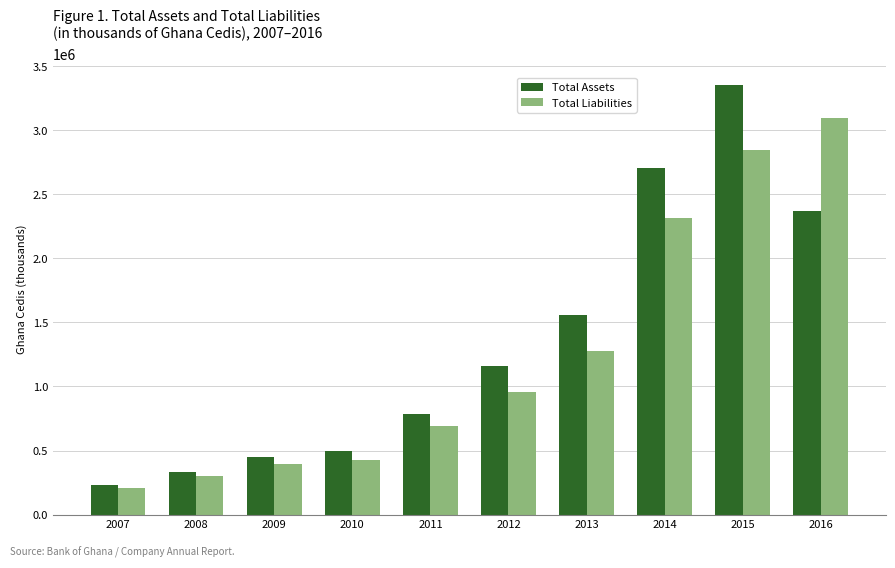

What are all the series names shown in the legend?

Total Assets, Total Liabilities